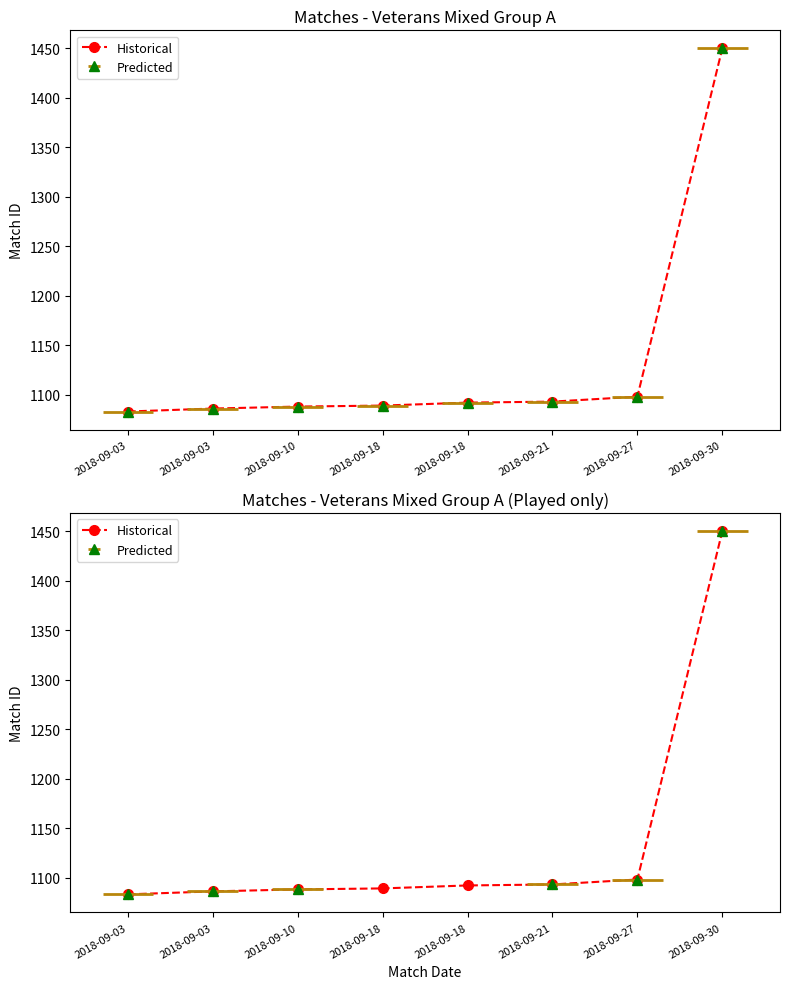

What is the sum of all values?

9079